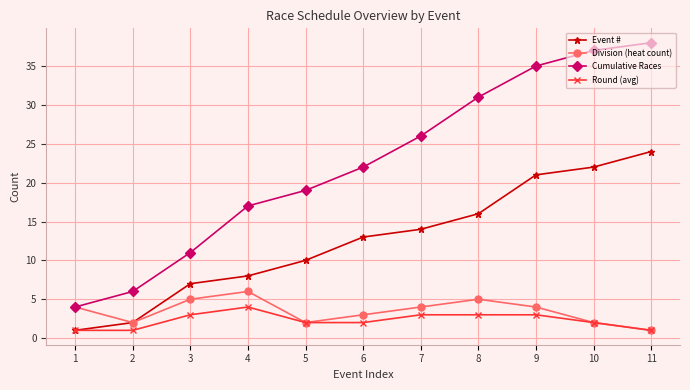

Which label corresponds to the largest value in the chart?

11